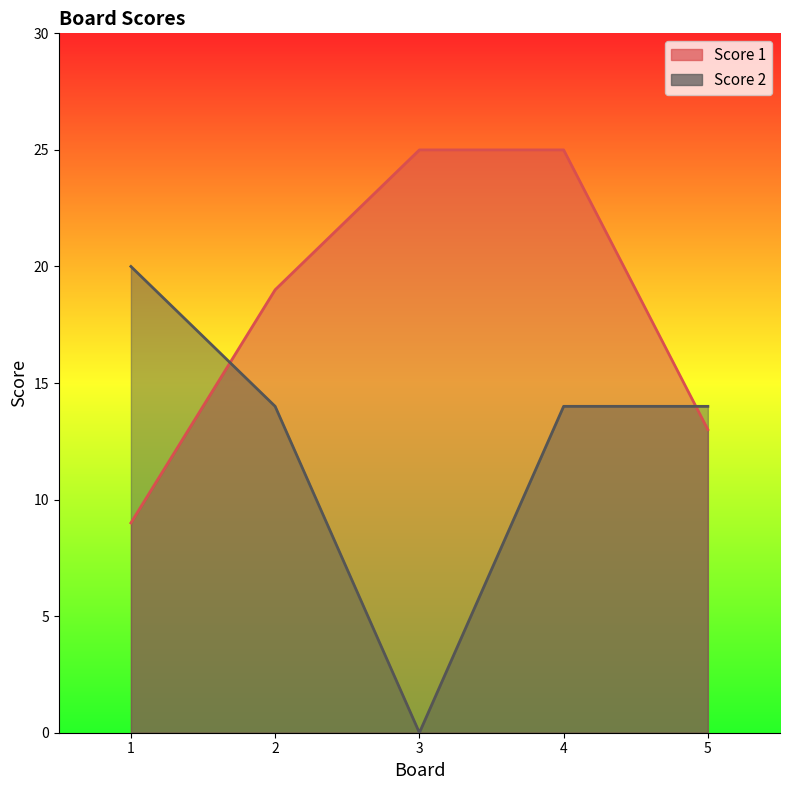

What is the difference between the Score 1 values at 2 and 5?

6